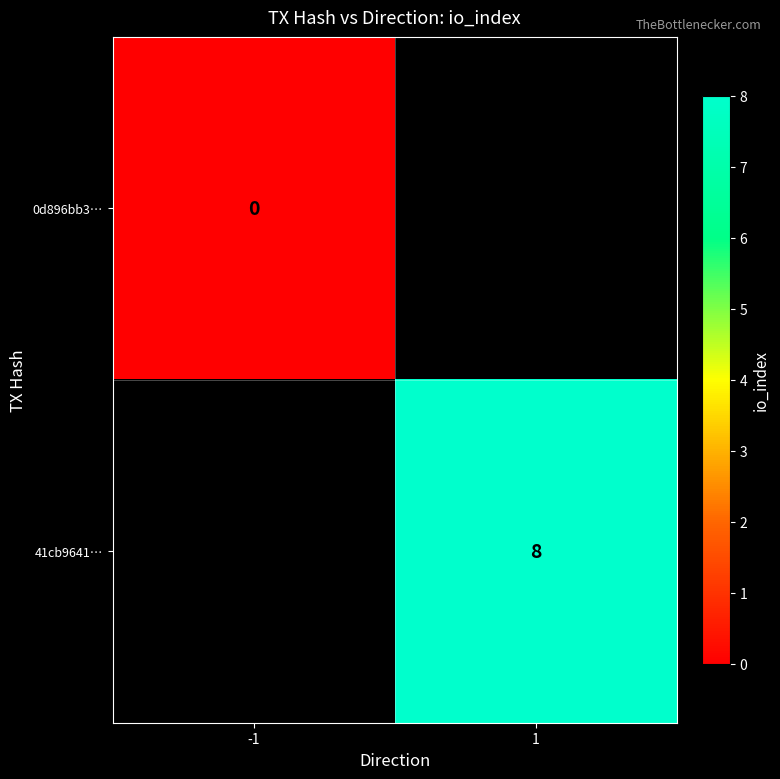

Is it true that 41cb9641… equals 8 at 1?

True